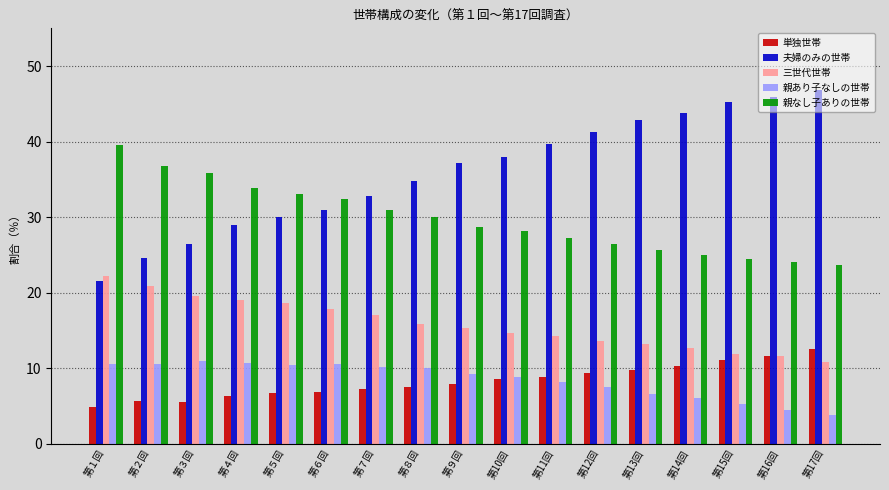

At which label does 親あり子なしの世帯 first exceed 9?

第１回